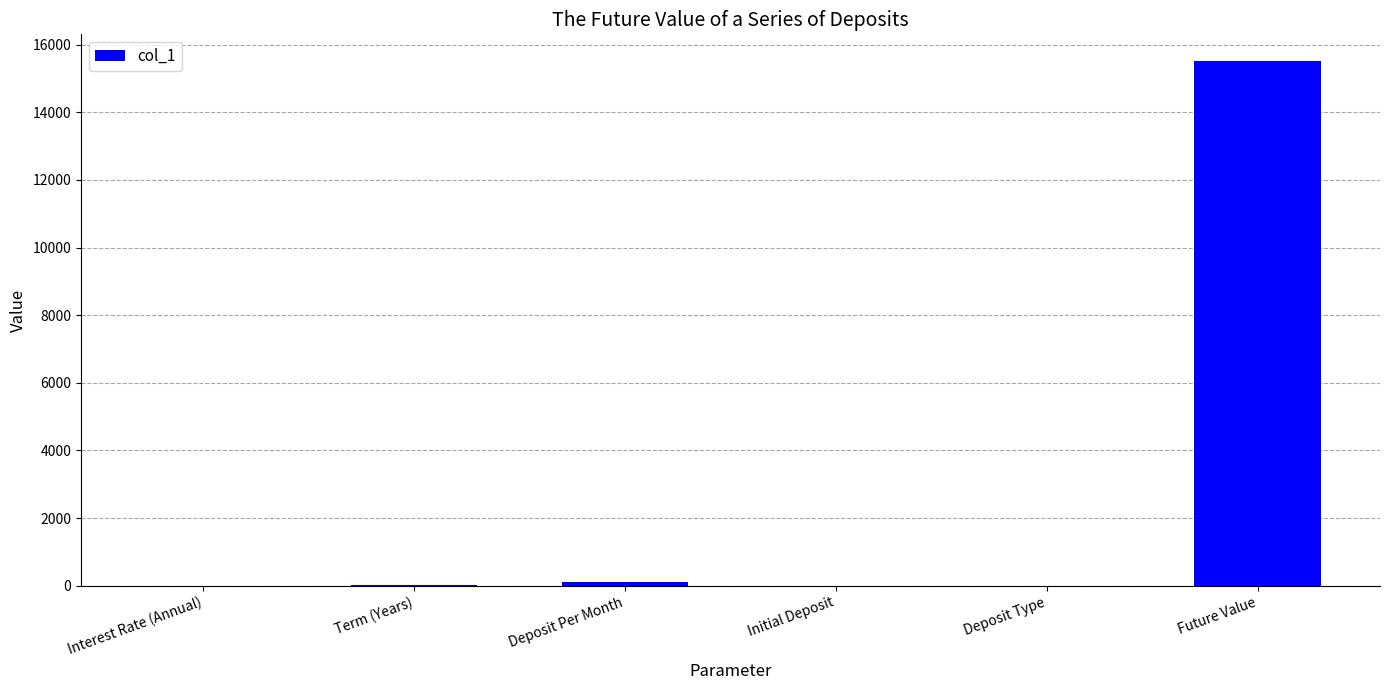

What is the maximum value shown in the chart?

15528.2